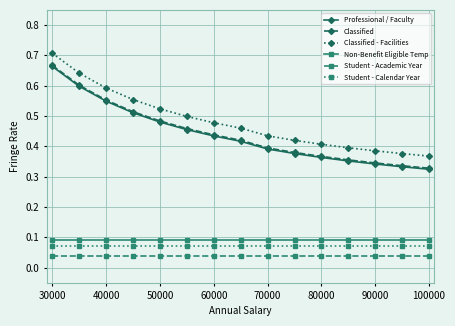

Does the chart have visible grid lines?

Yes